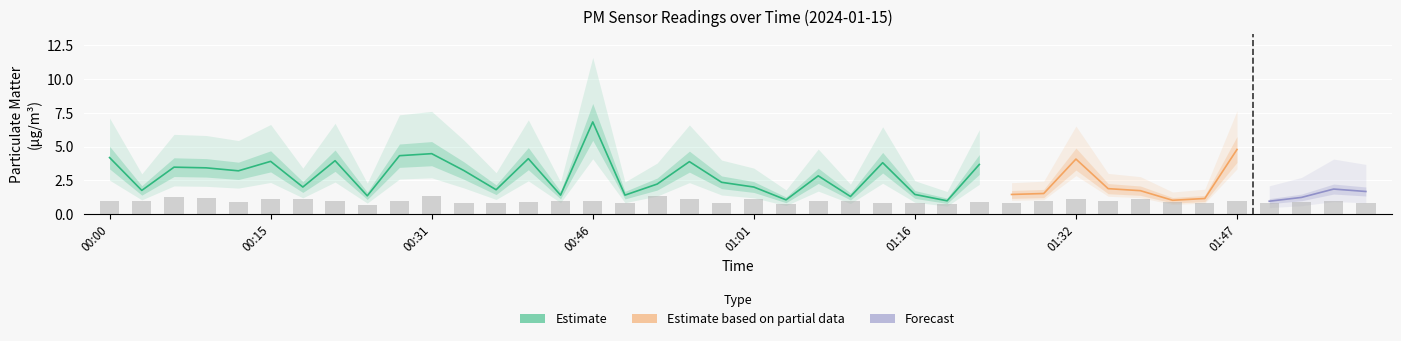

What is the label of the 24th bar from the right?

00:49